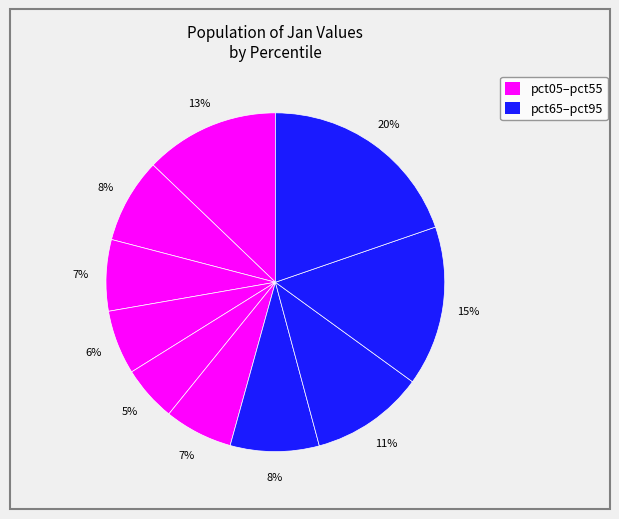

Count the number of slices in the pie.

10